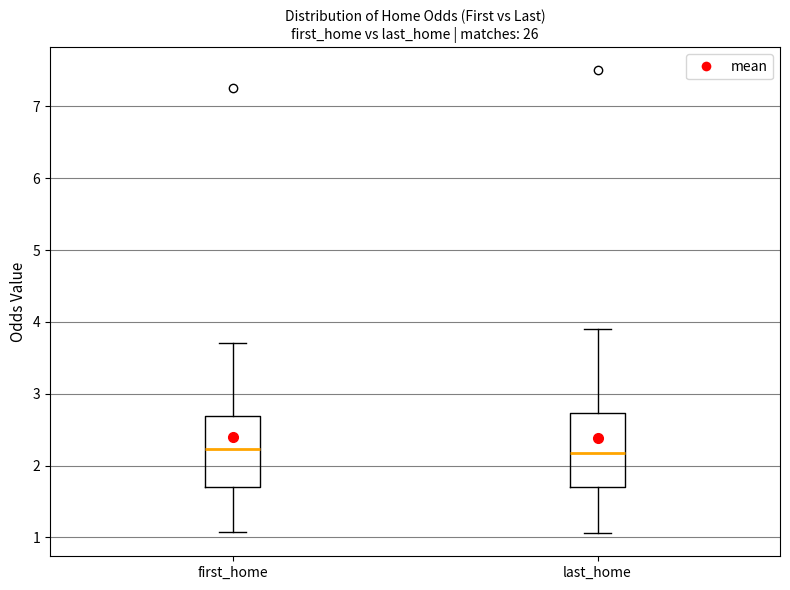

Reading left to right, read every box against the y-axis: the position of its median line, the range the box covers, and the ends of its whiskers. The values are not printed on the chart, so give them approximately, as read against the axis.

first_home: median 2.2, box 1.7 to 2.7, whiskers 1.1 to 3.7
last_home: median 2.2, box 1.7 to 2.7, whiskers 1.1 to 3.9